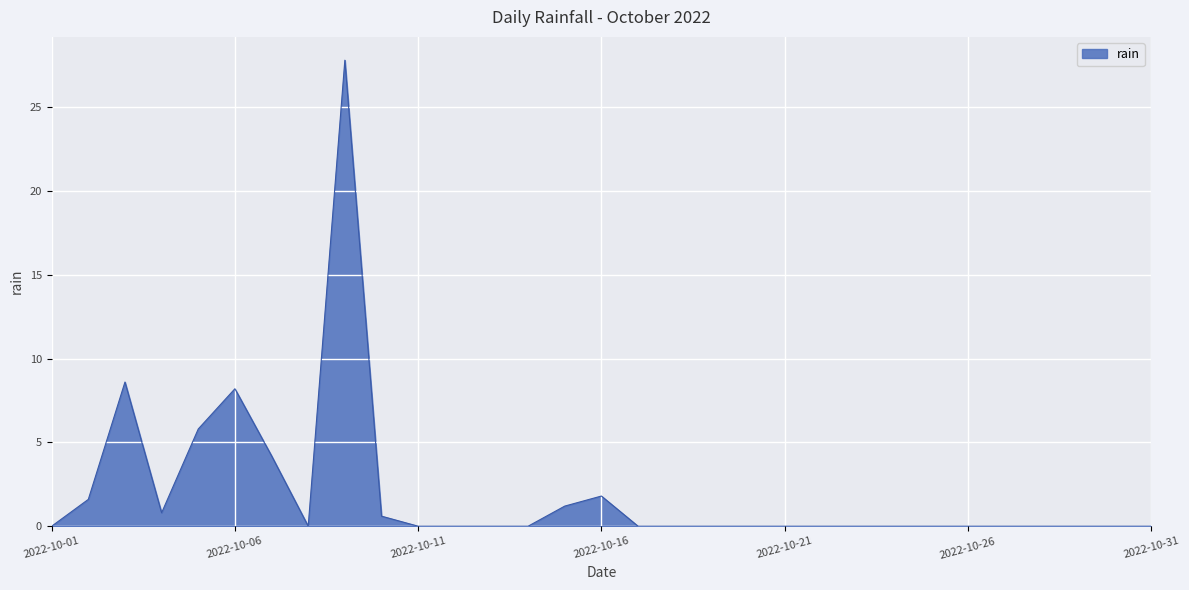

What is the maximum value shown in the chart?

27.8